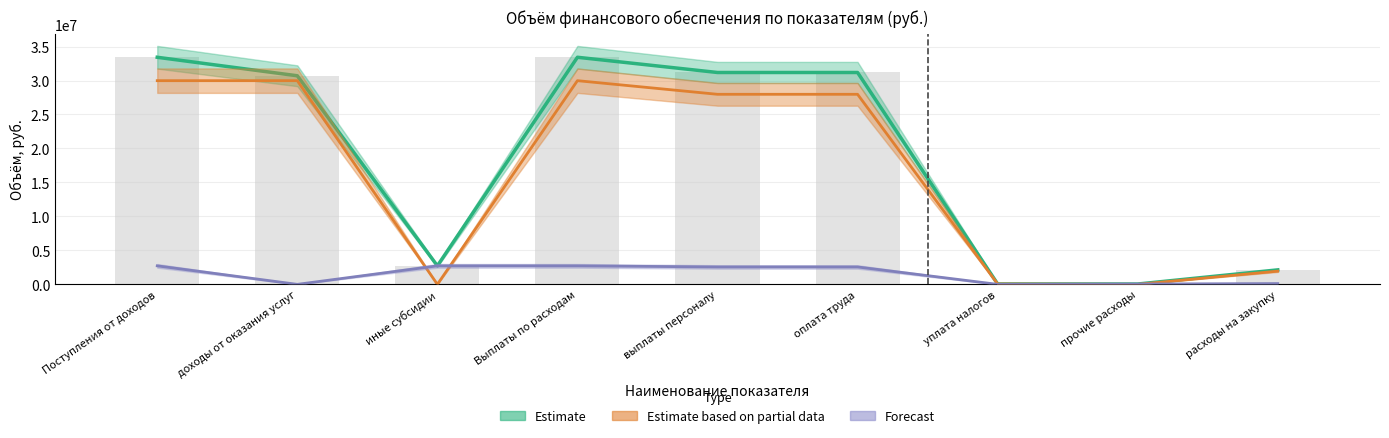

How many groups of bars are there?

9